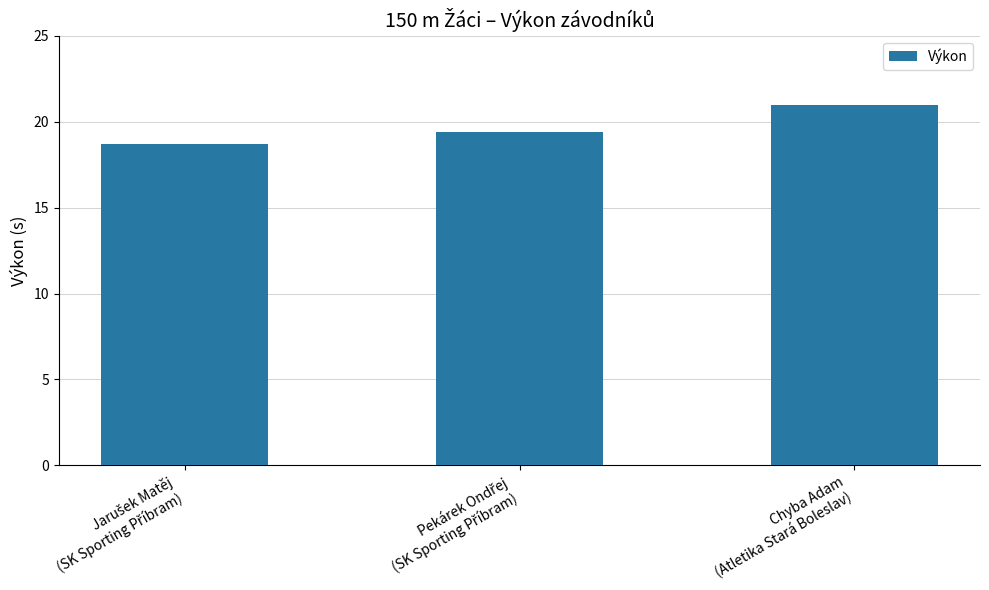

What is the minimum value shown in the chart?

18.7